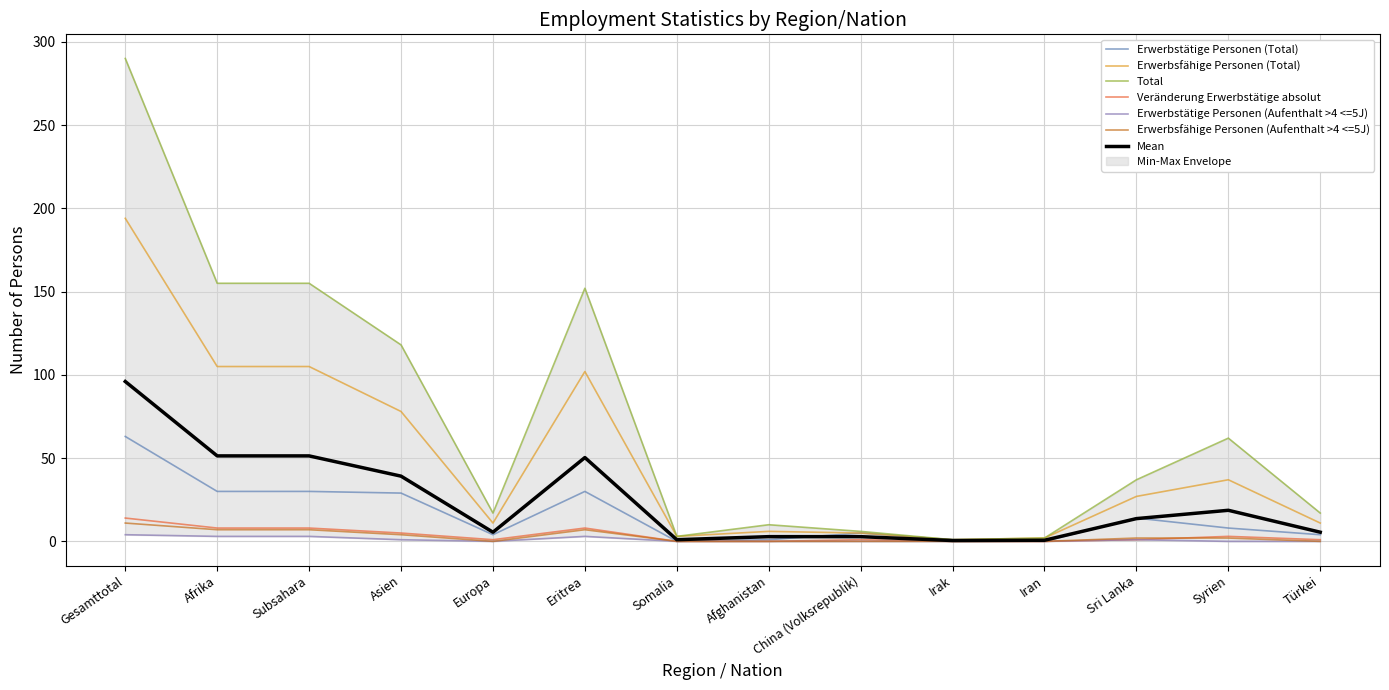

Where is the first local maximum for Veränderung Erwerbstätige absolut?

Eritrea